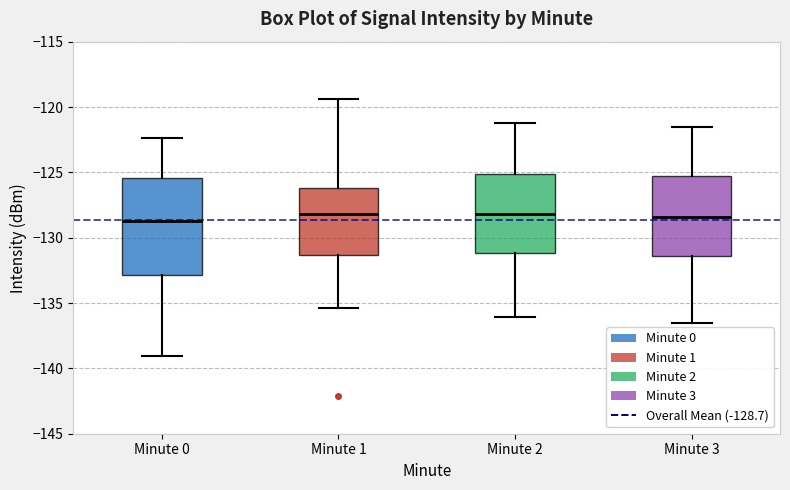

Which box is the tallest, from its lower edge to its upper edge?

Minute 0